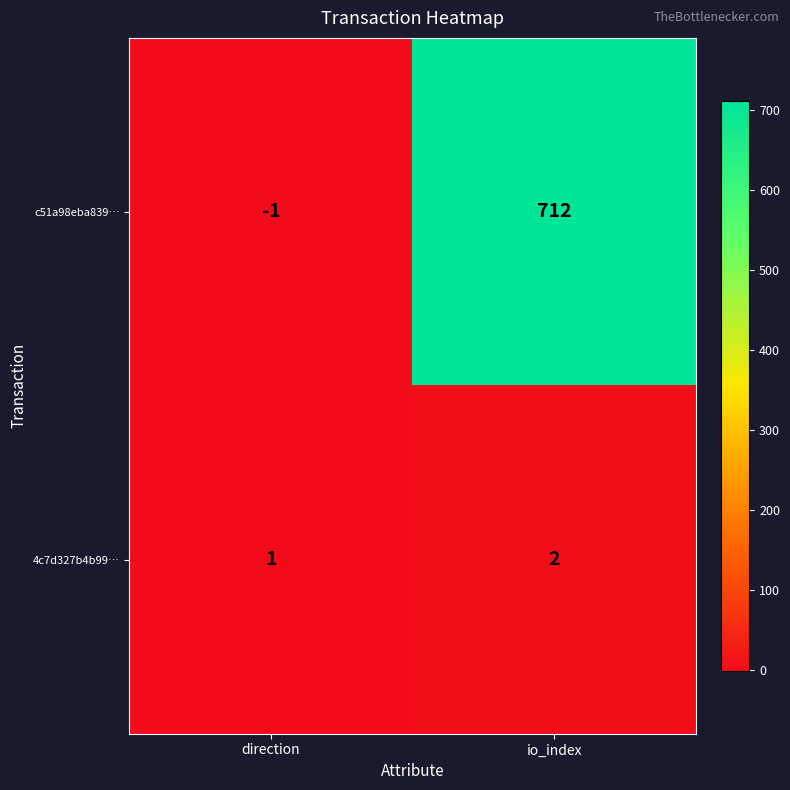

At which label is c51a98eba839… closest to 355?

direction